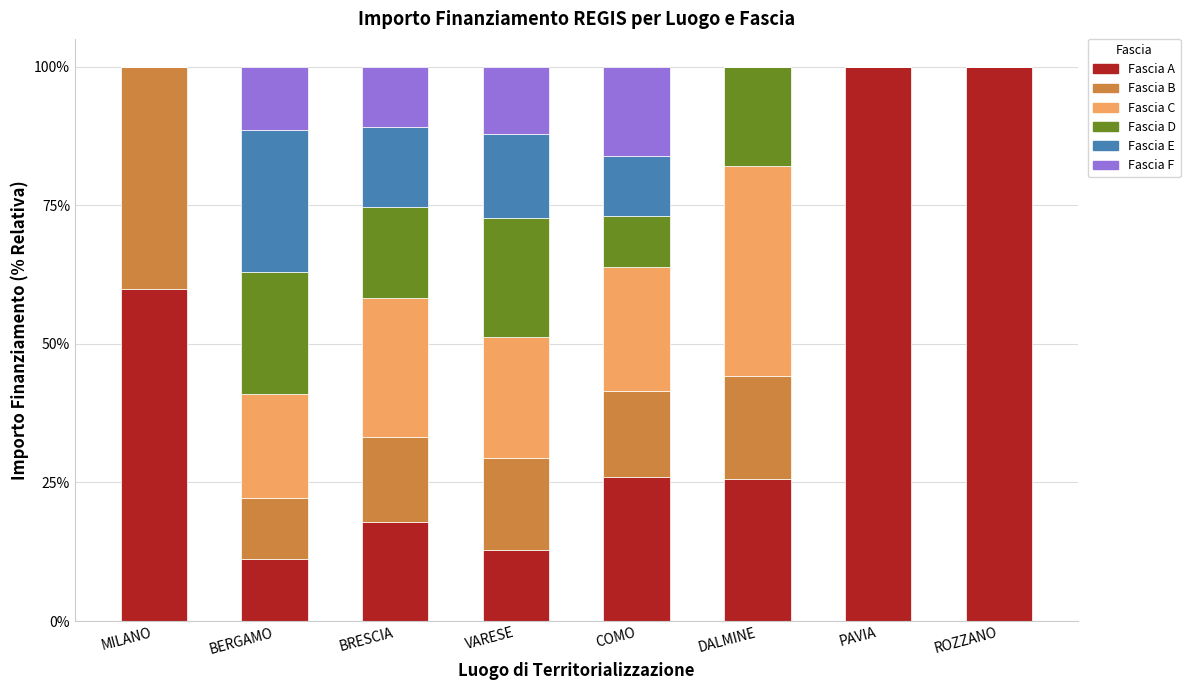

What is the total value across all series at MILANO?

100.0